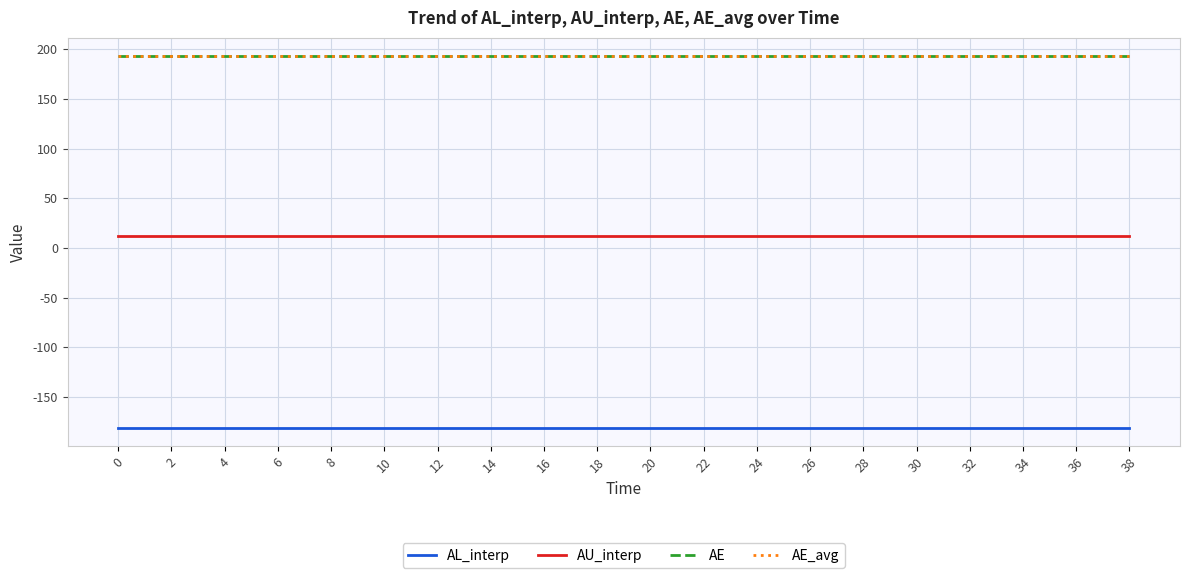

Does the chart display data point markers on the line(s)?

No